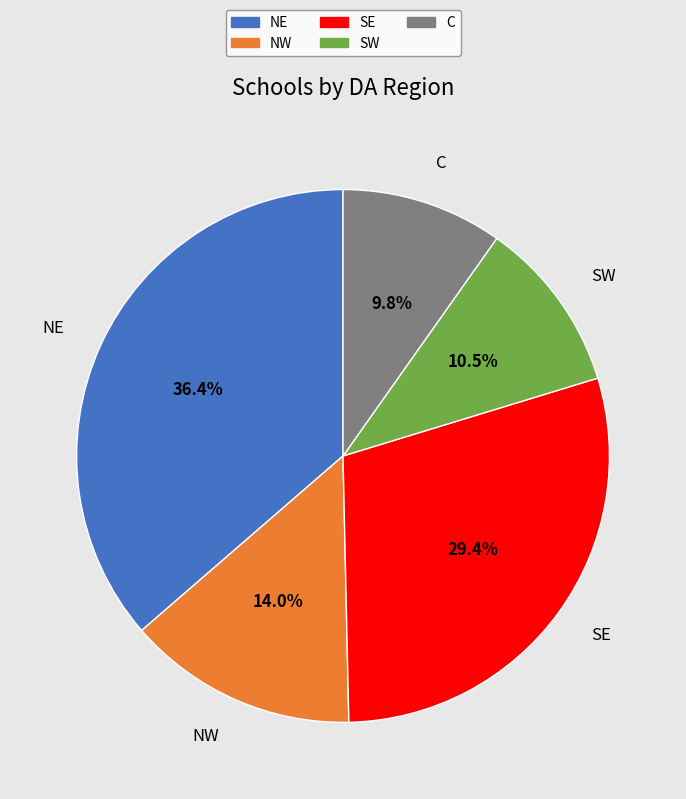

To the nearest percent, what is the difference between the largest and smallest slice percentages?

27%